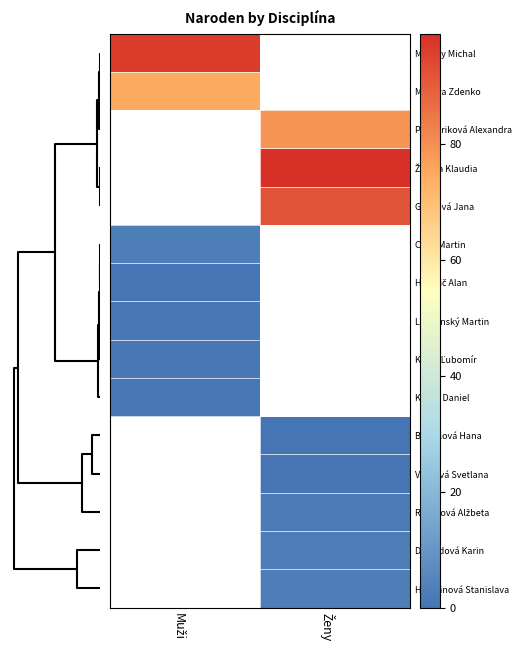

At Muži, list the series in order from largest to smallest.

Morvay Michal, Medera Zdenko, Pastieriková Alexandra, Žárska Klaudia, Golisová Jana, Cisár Martin, Lapšanský Martin, Kubiš Ľubomír, Kováč Daniel, Burzalová Hana, Vargová Svetlana, Ragasová Alžbeta, Devaldová Karin, Hakulinová Stanislava, Hamzič Alan